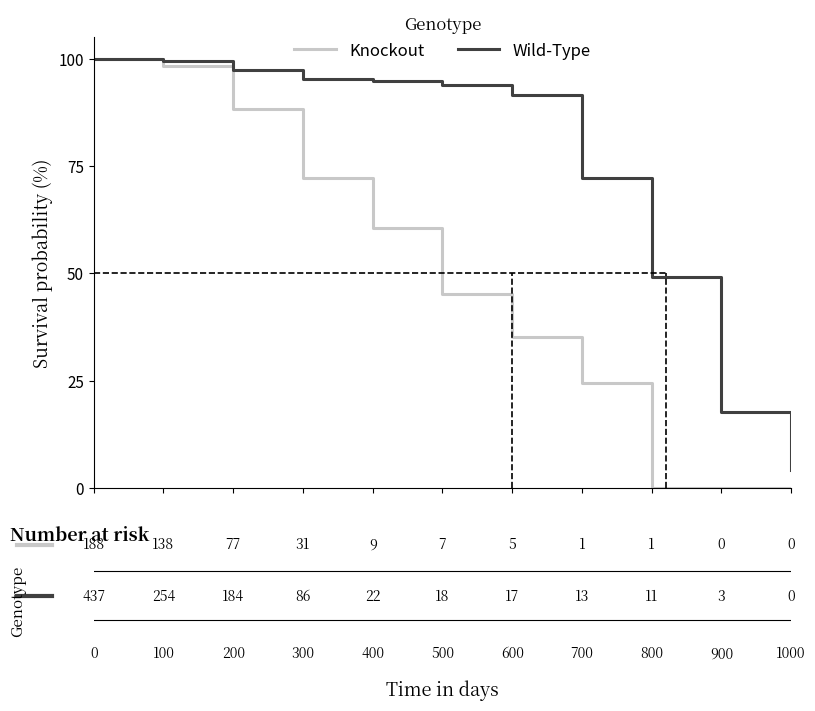

Reading left to right, what are all the values shown in this chart?

Knockout: 0=100.0	100=98.4	200=88.3	300=72.3	400=60.6	500=45.2	600=35.1	700=24.5	800=0.0	900=0.0	1000=0.0
Wild-Type: 0=100.0	100=99.5	200=97.5	300=95.2	400=94.8	500=94.0	600=91.5	700=72.3	800=49.2	900=17.8	1000=4.1